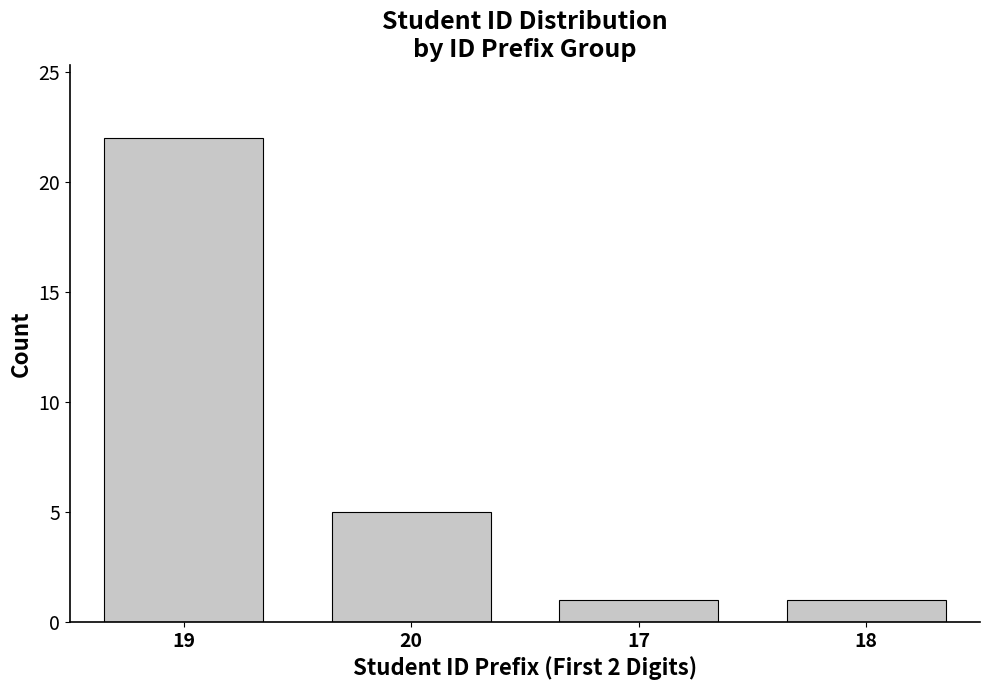

What is the difference between the second highest and minimum values?

4